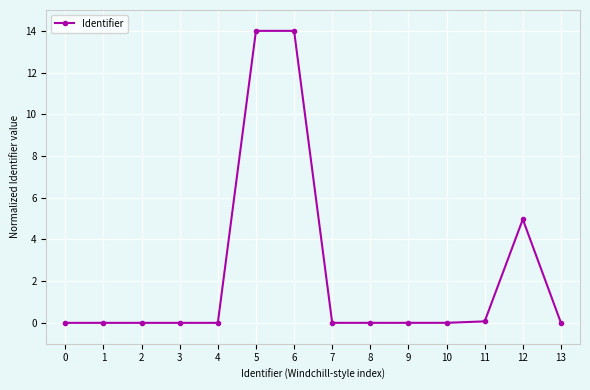

What is the maximum value shown in the chart?

14.0